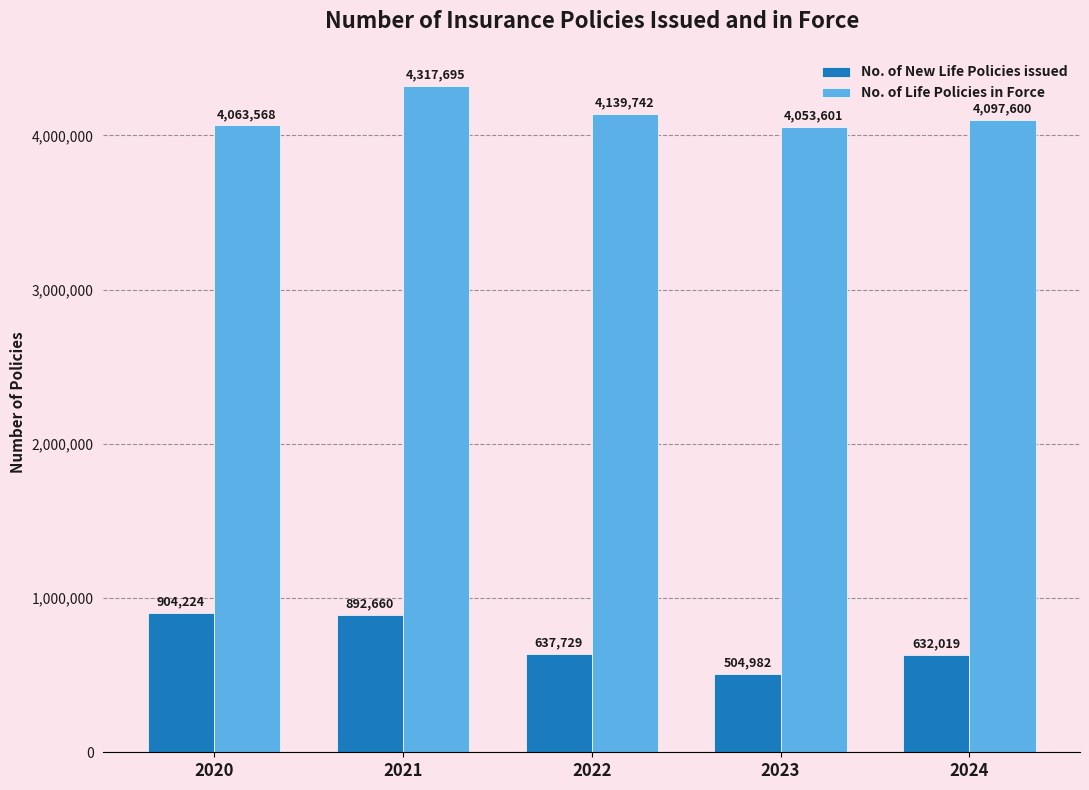

What is the greatest value displayed?

4317695